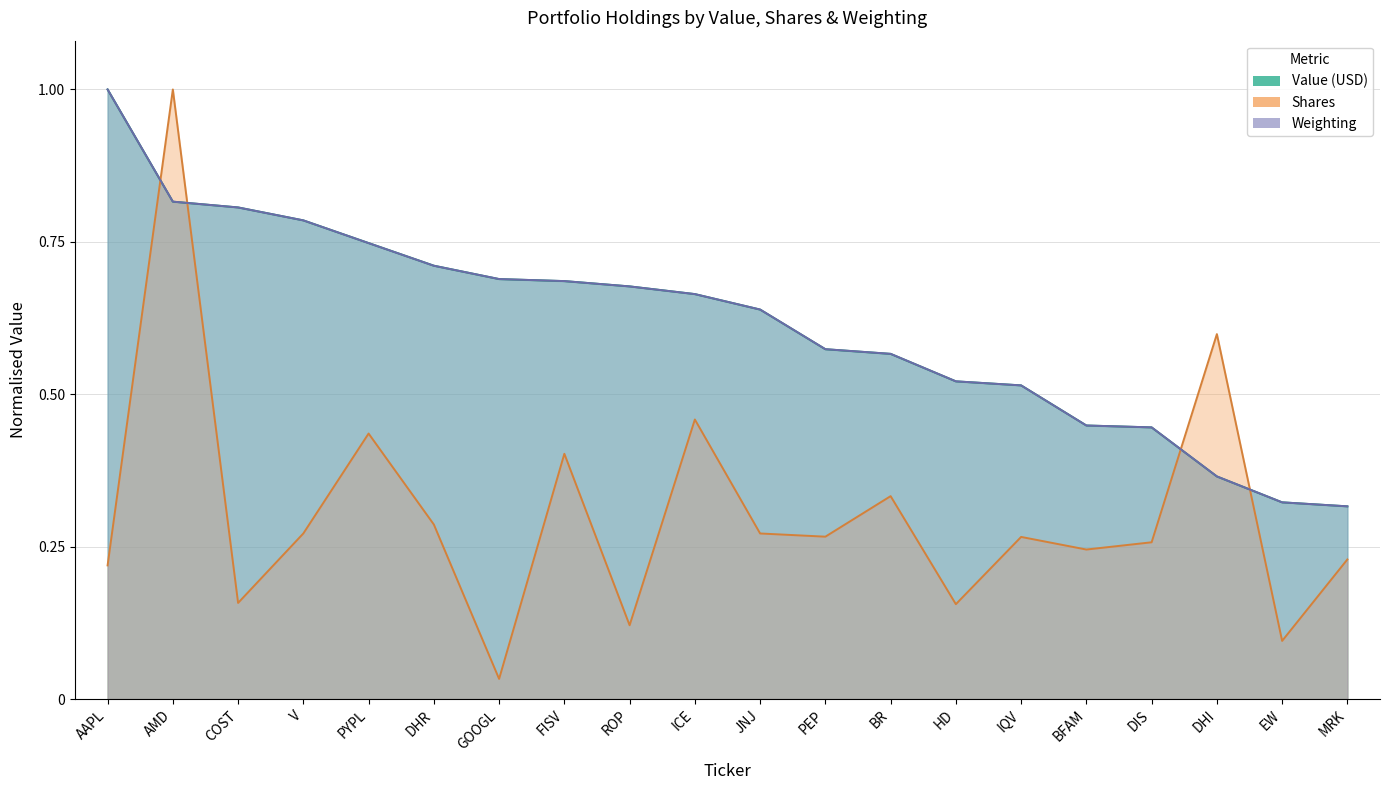

Reading right to left, what are all the values shown in this chart?

Value (USD): MRK=0.3	EW=0.3	DHI=0.4	DIS=0.4	BFAM=0.4	IQV=0.5	HD=0.5	BR=0.6	PEP=0.6	JNJ=0.6	ICE=0.7	ROP=0.7	FISV=0.7	GOOGL=0.7	DHR=0.7	PYPL=0.7	V=0.8	COST=0.8	AMD=0.8	AAPL=1.0
Shares: MRK=0.2	EW=0.1	DHI=0.6	DIS=0.3	BFAM=0.2	IQV=0.3	HD=0.2	BR=0.3	PEP=0.3	JNJ=0.3	ICE=0.5	ROP=0.1	FISV=0.4	GOOGL=0.0	DHR=0.3	PYPL=0.4	V=0.3	COST=0.2	AMD=1.0	AAPL=0.2
Weighting: MRK=0.3	EW=0.3	DHI=0.4	DIS=0.4	BFAM=0.4	IQV=0.5	HD=0.5	BR=0.6	PEP=0.6	JNJ=0.6	ICE=0.7	ROP=0.7	FISV=0.7	GOOGL=0.7	DHR=0.7	PYPL=0.7	V=0.8	COST=0.8	AMD=0.8	AAPL=1.0